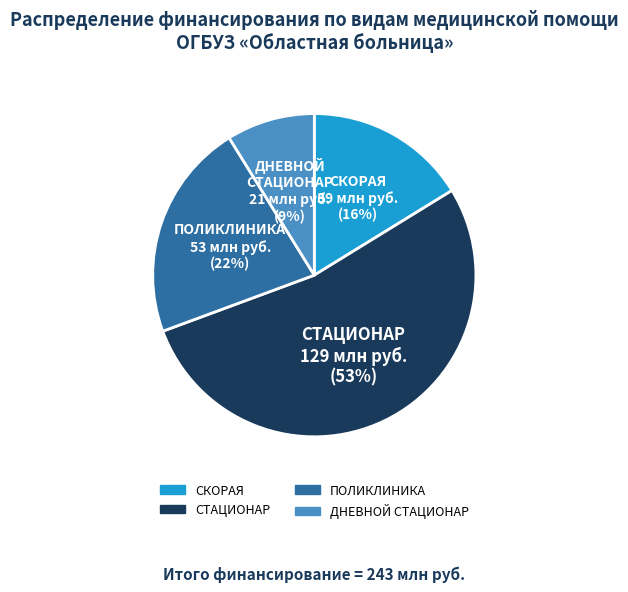

Is it true that СКОРАЯ is 16% of the pie?

True